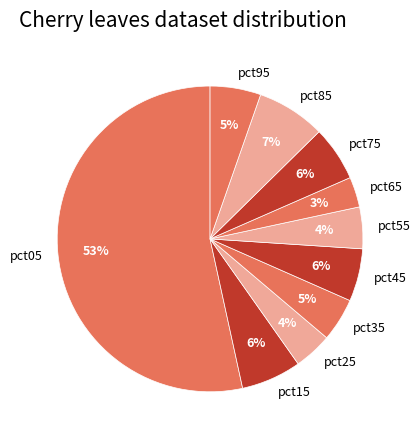

The pct45 slice represents 1% of the pie. True or false?

False